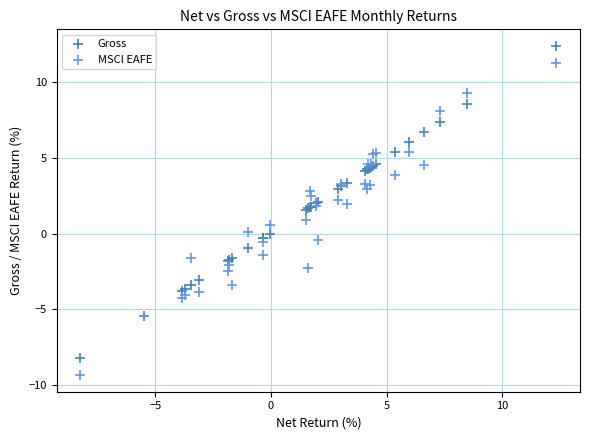

Which series has the widest spread of Y values?

MSCI EAFE